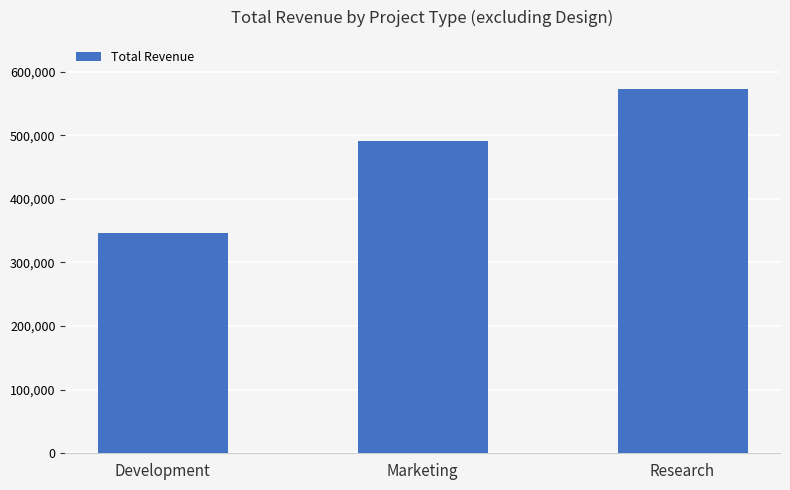

What is the value of the 2nd bar from the left?

491000